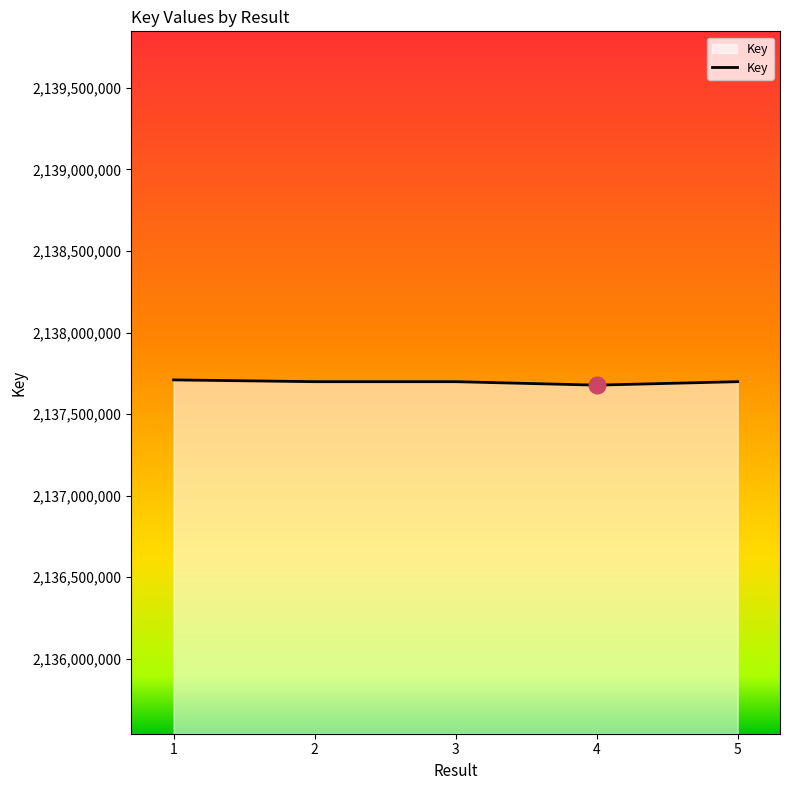

Approximately how many times larger is the value at 3 compared to 4?

1.0